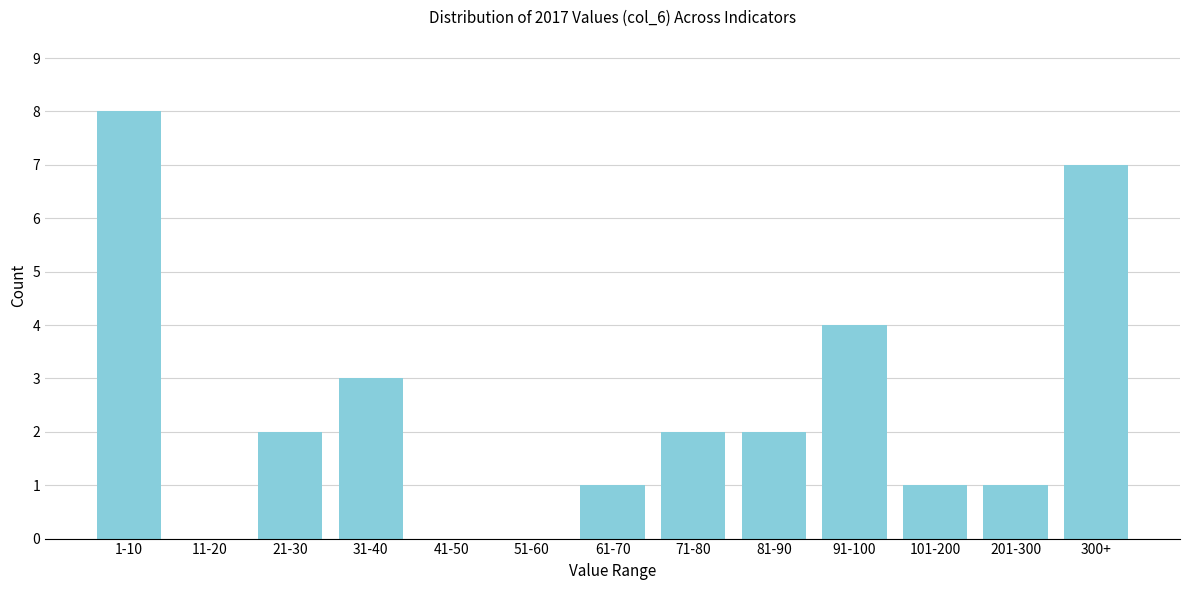

Reading left to right, list all the values displayed in this chart.

1-10=8	11-20=0	21-30=2	31-40=3	41-50=0	51-60=0	61-70=1	71-80=2	81-90=2	91-100=4	101-200=1	201-300=1	300+=7